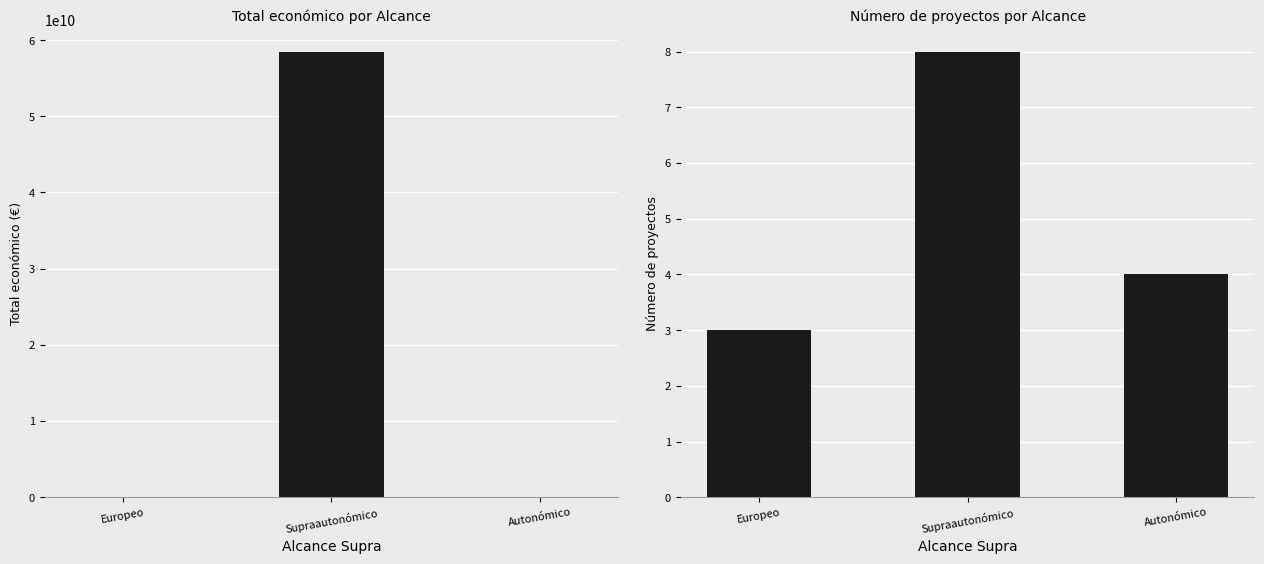

Reading right to left, list all the values displayed in this chart.

Total económico: 62198	58479889819	5487069
Número de proyectos: 4	8	3